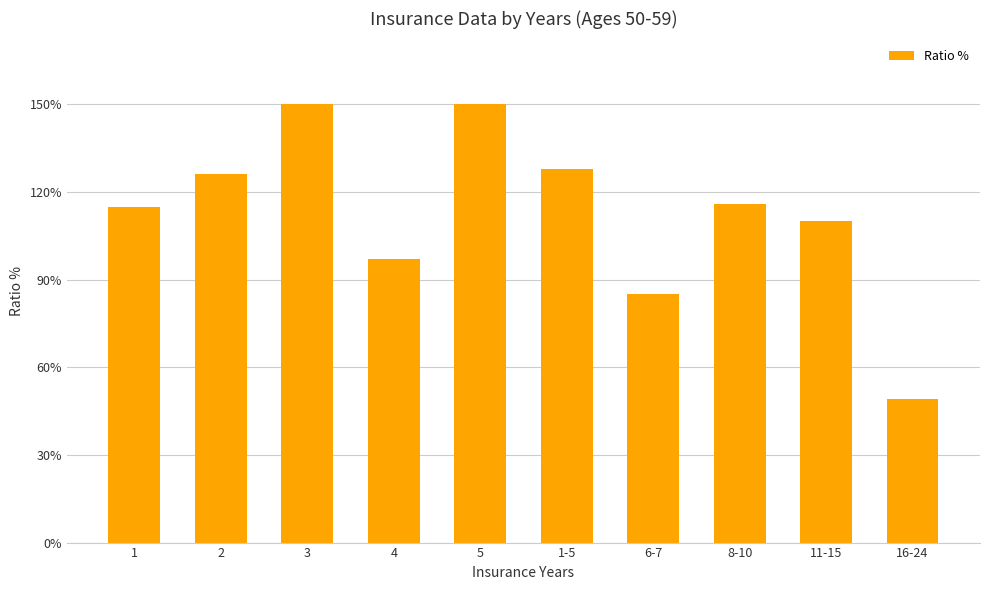

Approximately how many times larger is the value at 4 compared to 3?

0.6